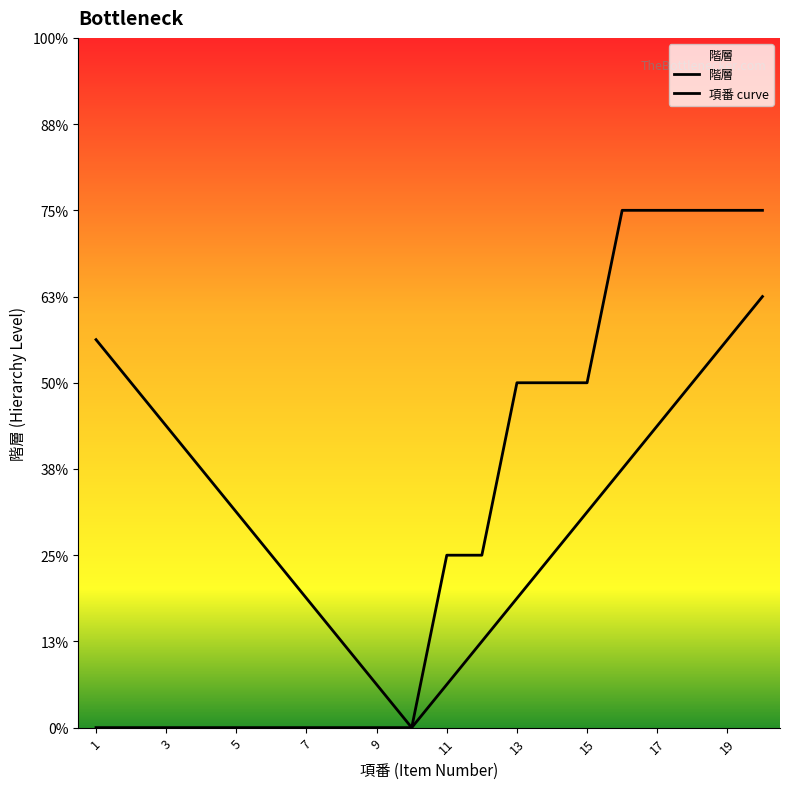

True or false: the data shows 1 at 19.

False